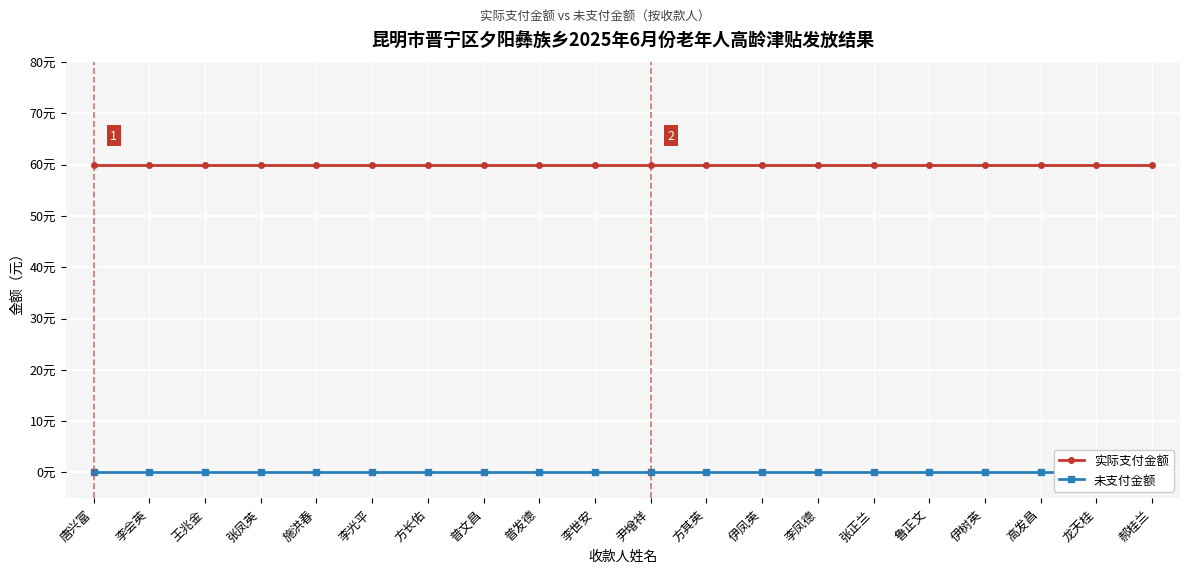

Rank the series at 方其英 from highest to lowest value.

实际支付金额, 未支付金额